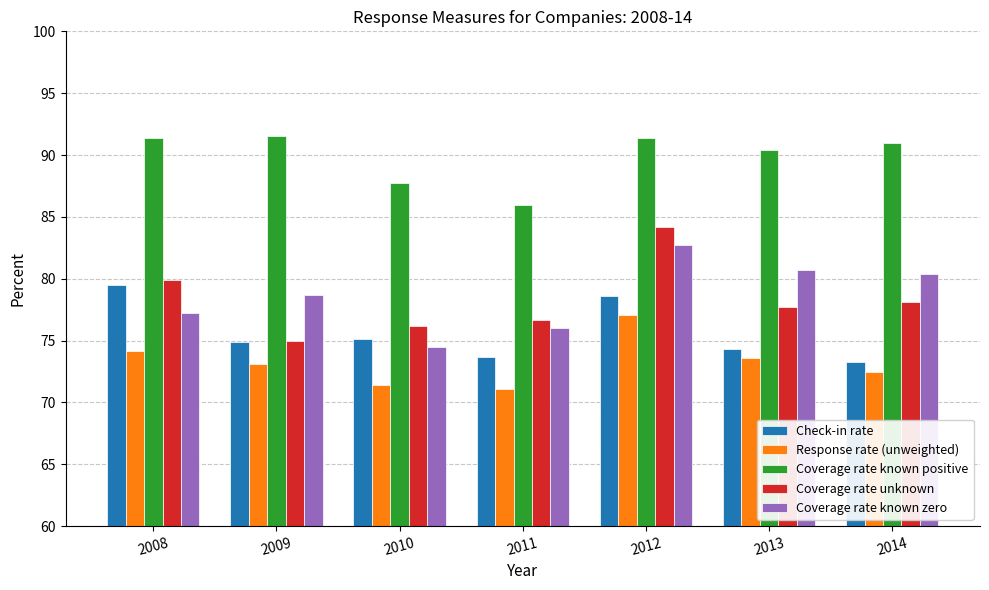

At 2011, list the series in order from largest to smallest.

Coverage rate known positive, Coverage rate unknown, Coverage rate known zero, Check-in rate, Response rate (unweighted)